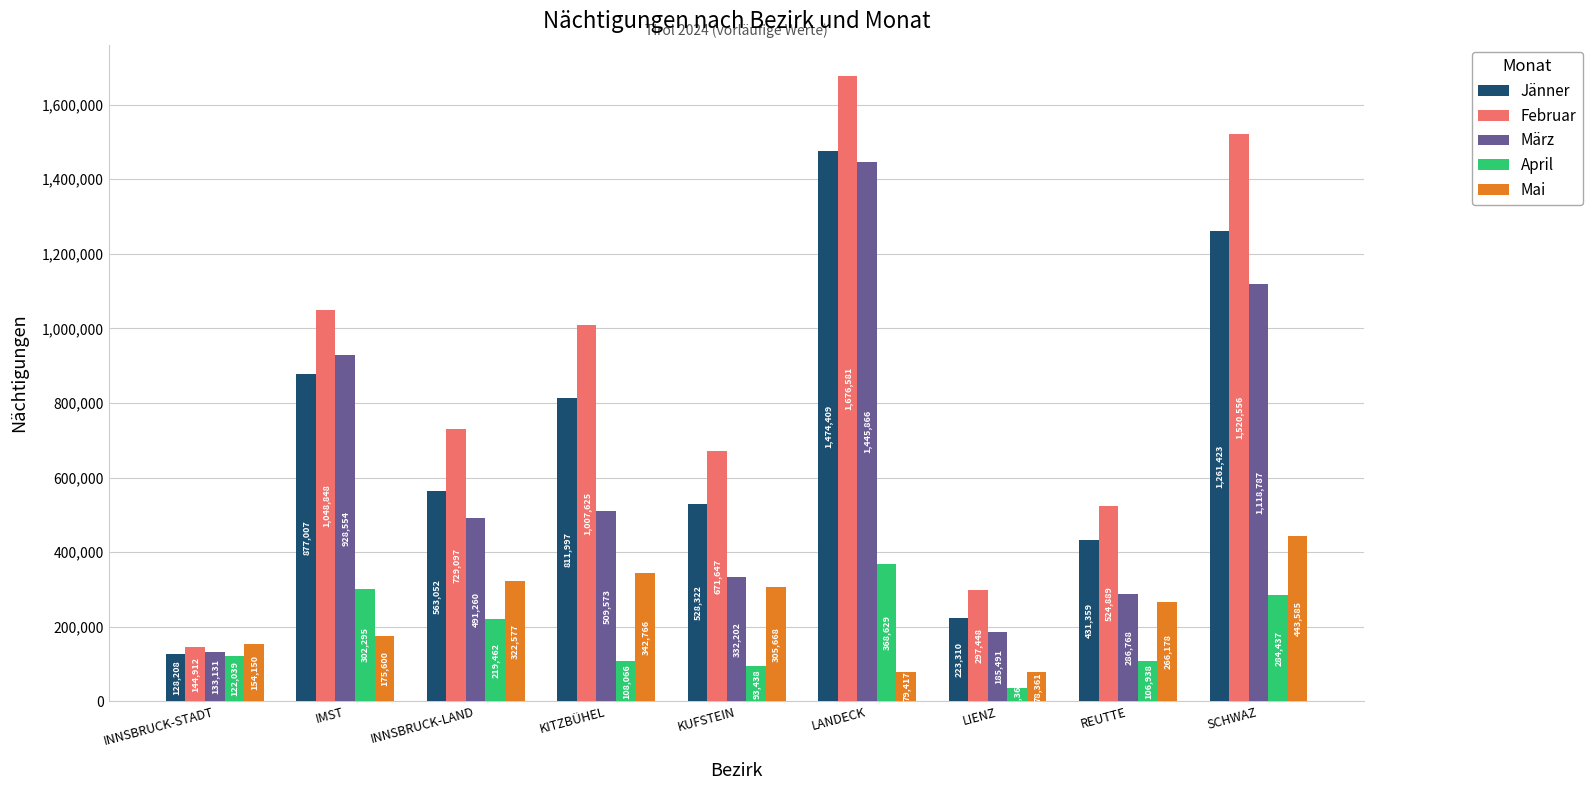

Is the value of Mai at SCHWAZ greater than the value of März at INNSBRUCK-LAND?

No